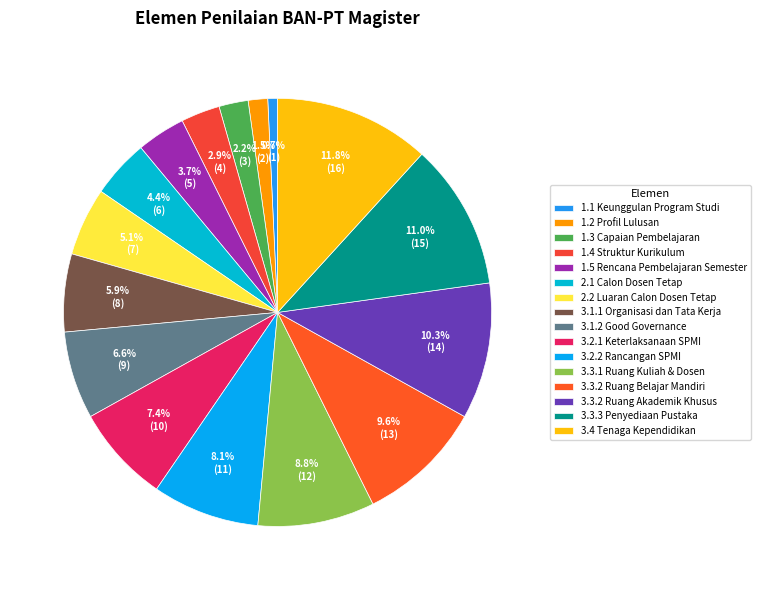

How many segments does this pie chart have?

16